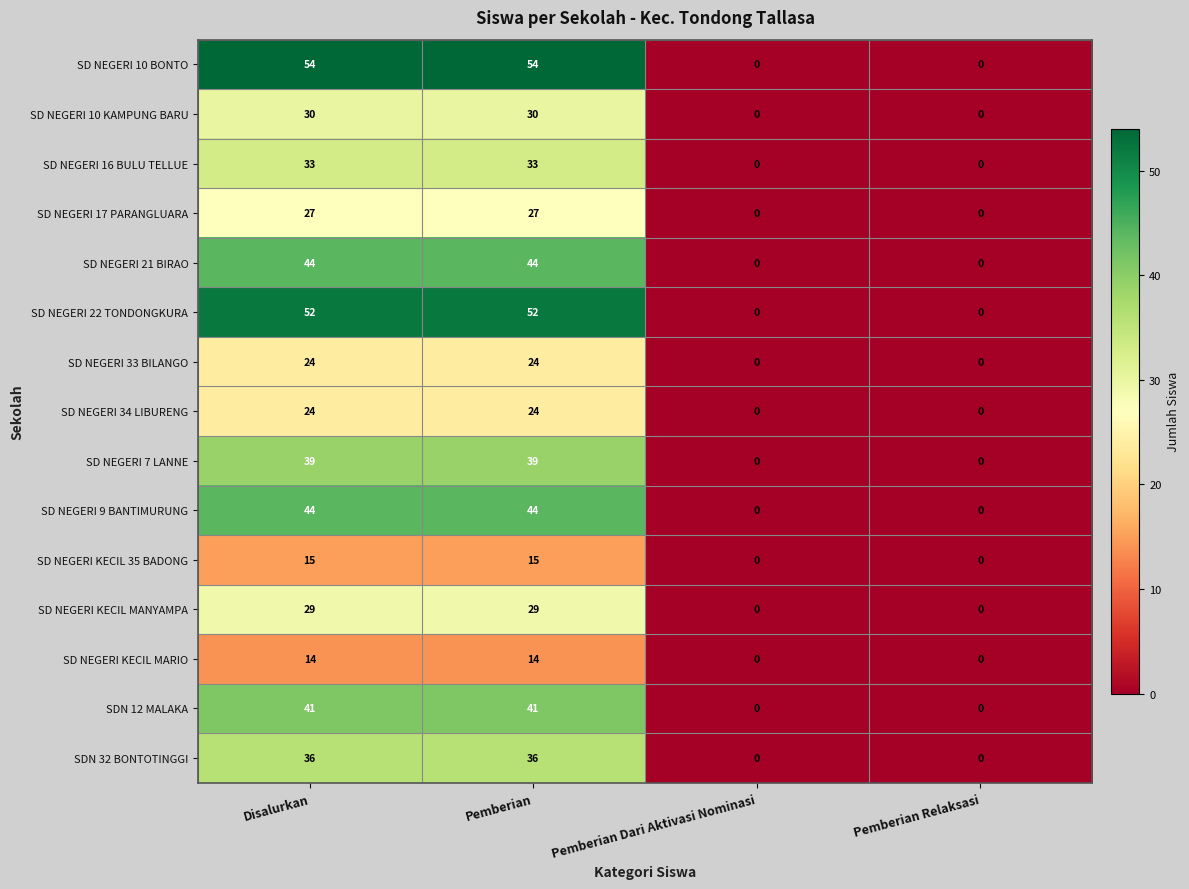

What is the difference between the highest and lowest values at Disalurkan?

40